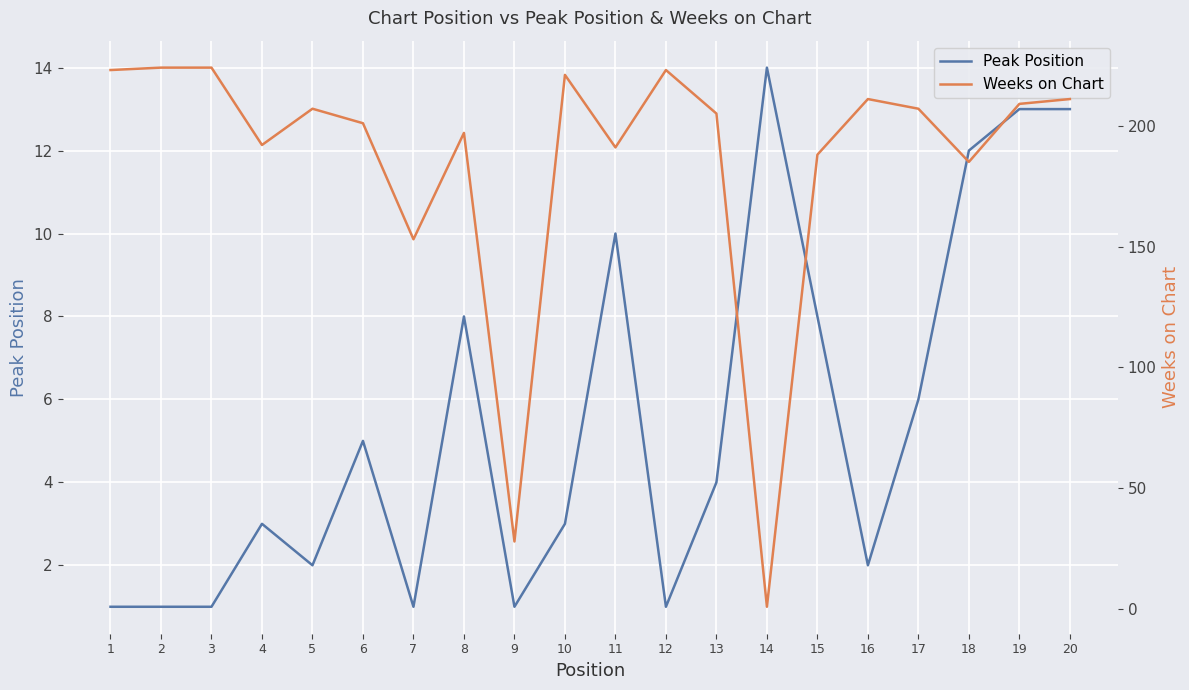

List the series in order of their peak value, lowest first.

Peak Position, Weeks on Chart